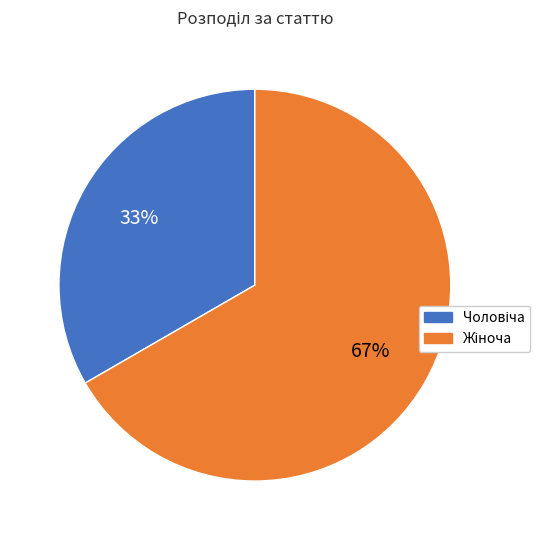

To the nearest percent, what is the average slice percentage?

50%